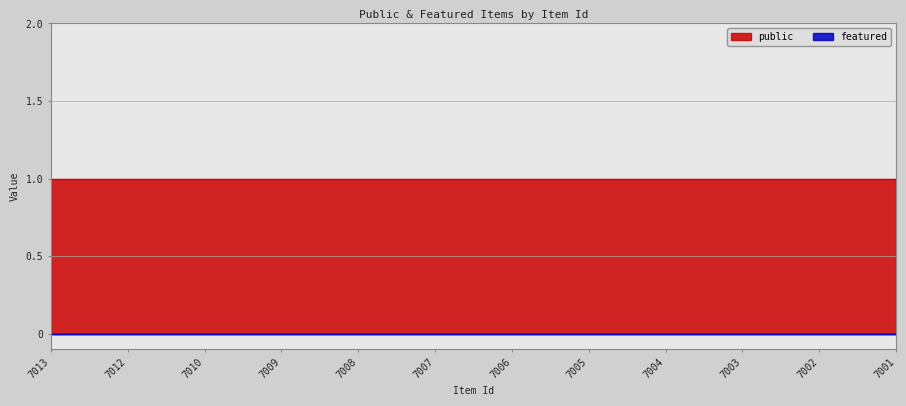

Rank the series by their average value, from highest to lowest.

public, featured